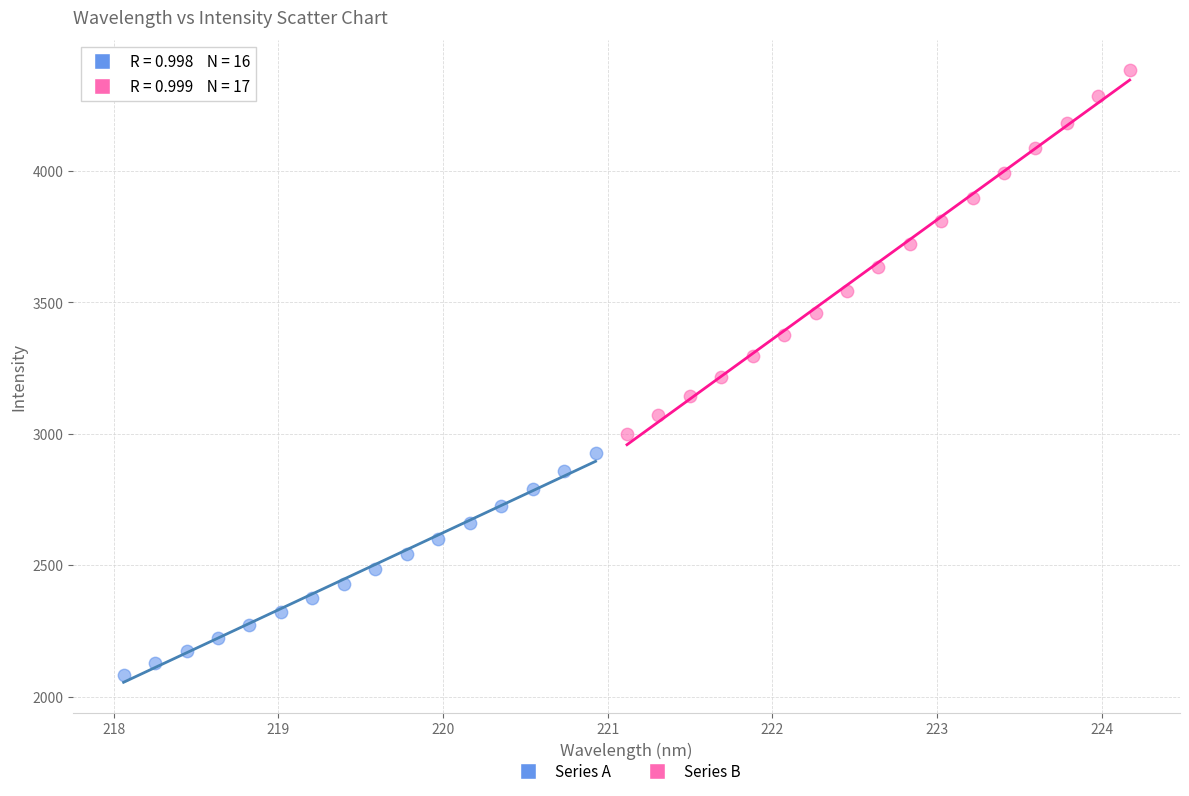

Which series contains the lowest Y value?

Series A